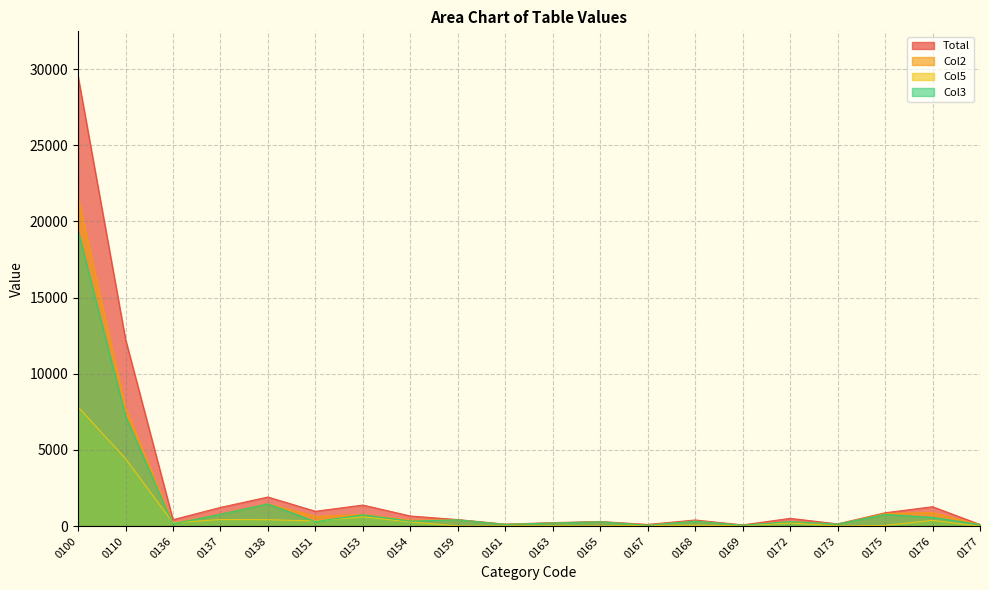

Where does the Total series first go above 513?

0100